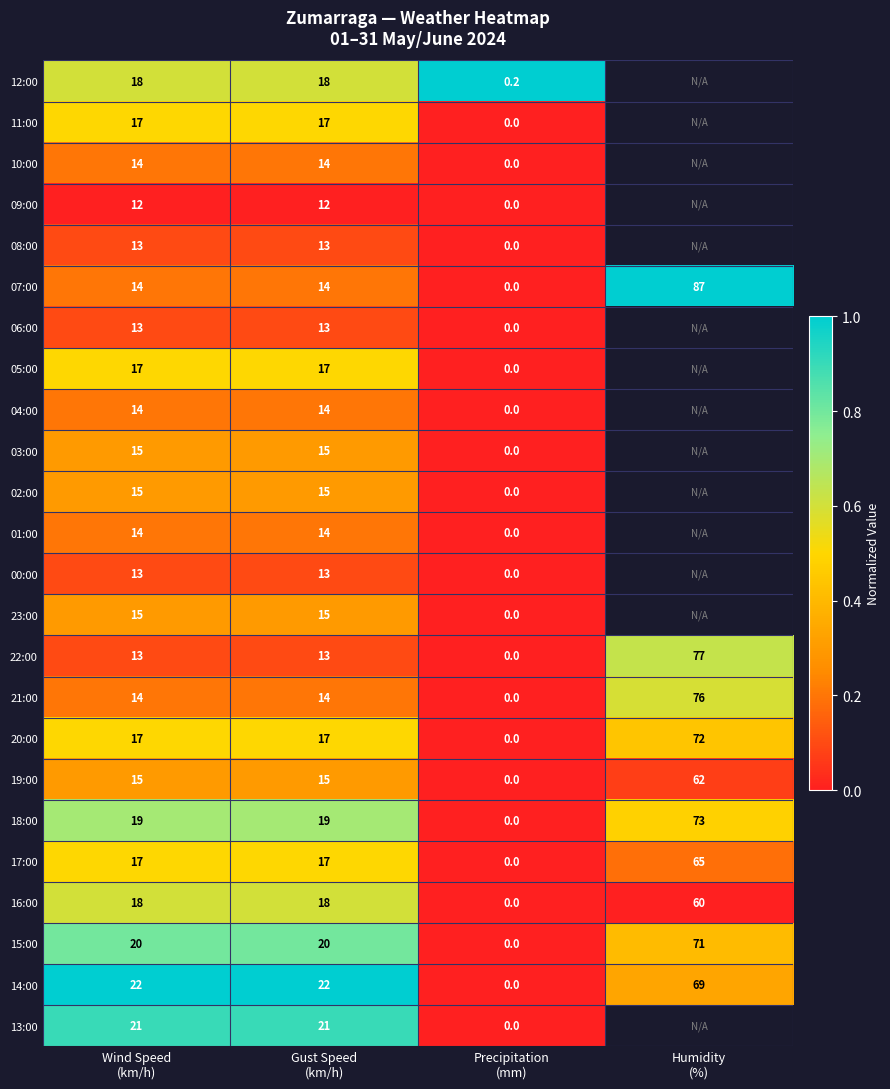

What is the spread (max minus min) of values at Precipitation
(mm)?

0.2